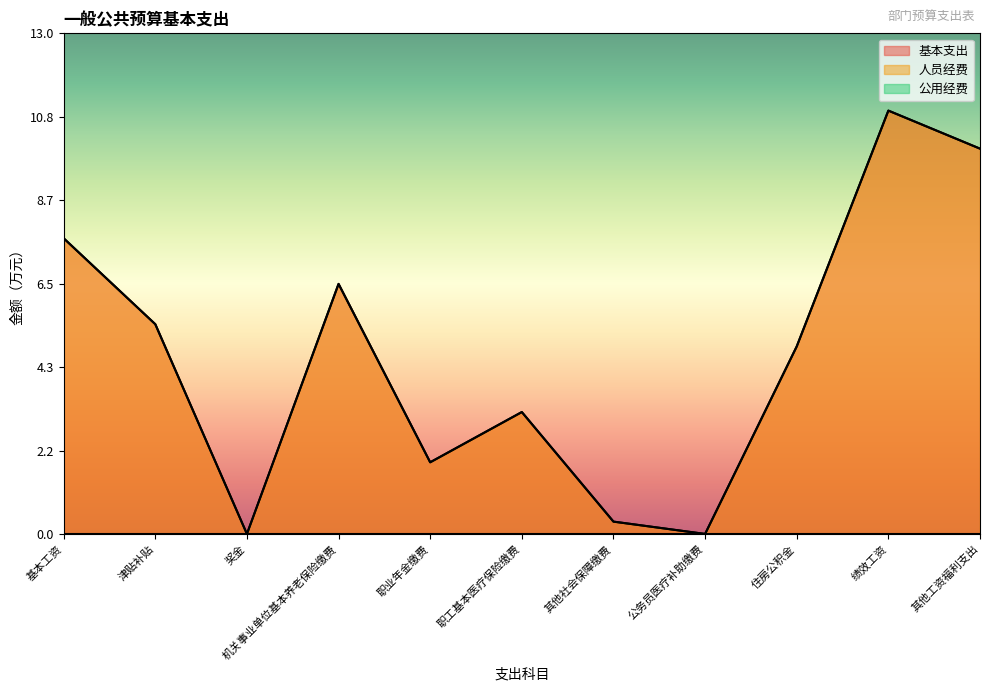

True or false: 人员经费 and 基本支出 cross at least once.

False